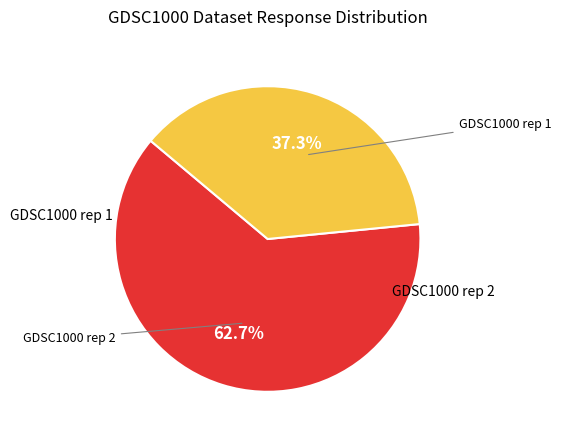

Does any single category account for the majority?

Yes